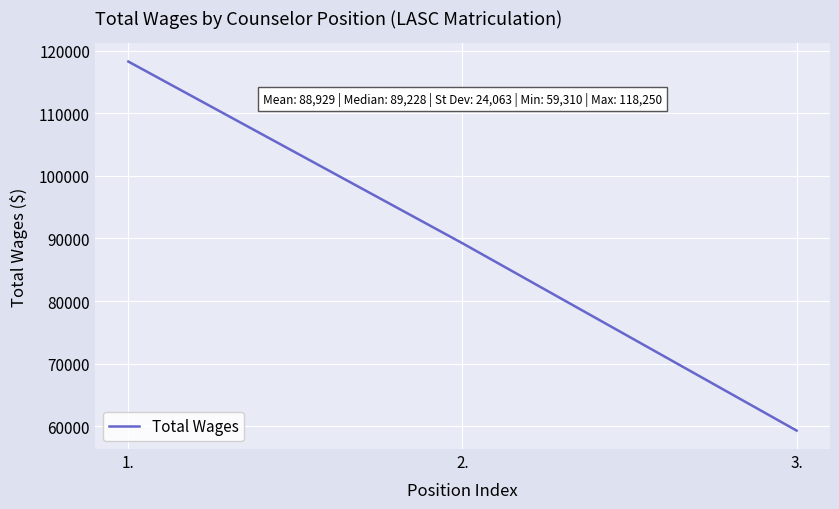

What is the approximate value at 3., to the nearest 10?

59310